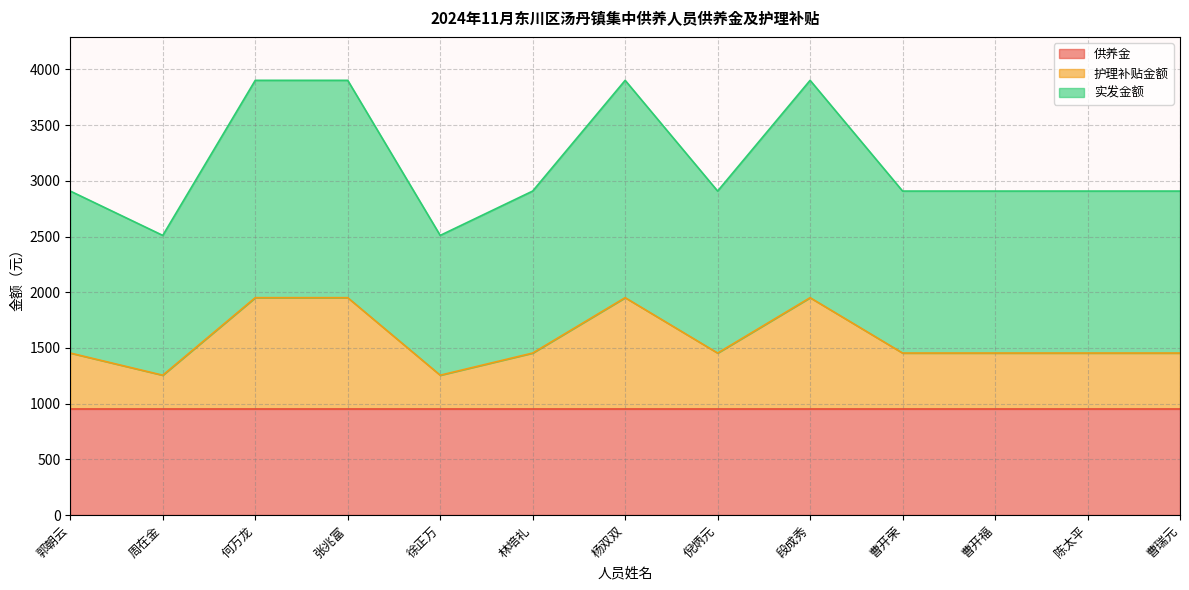

What is the greatest value displayed?

3902